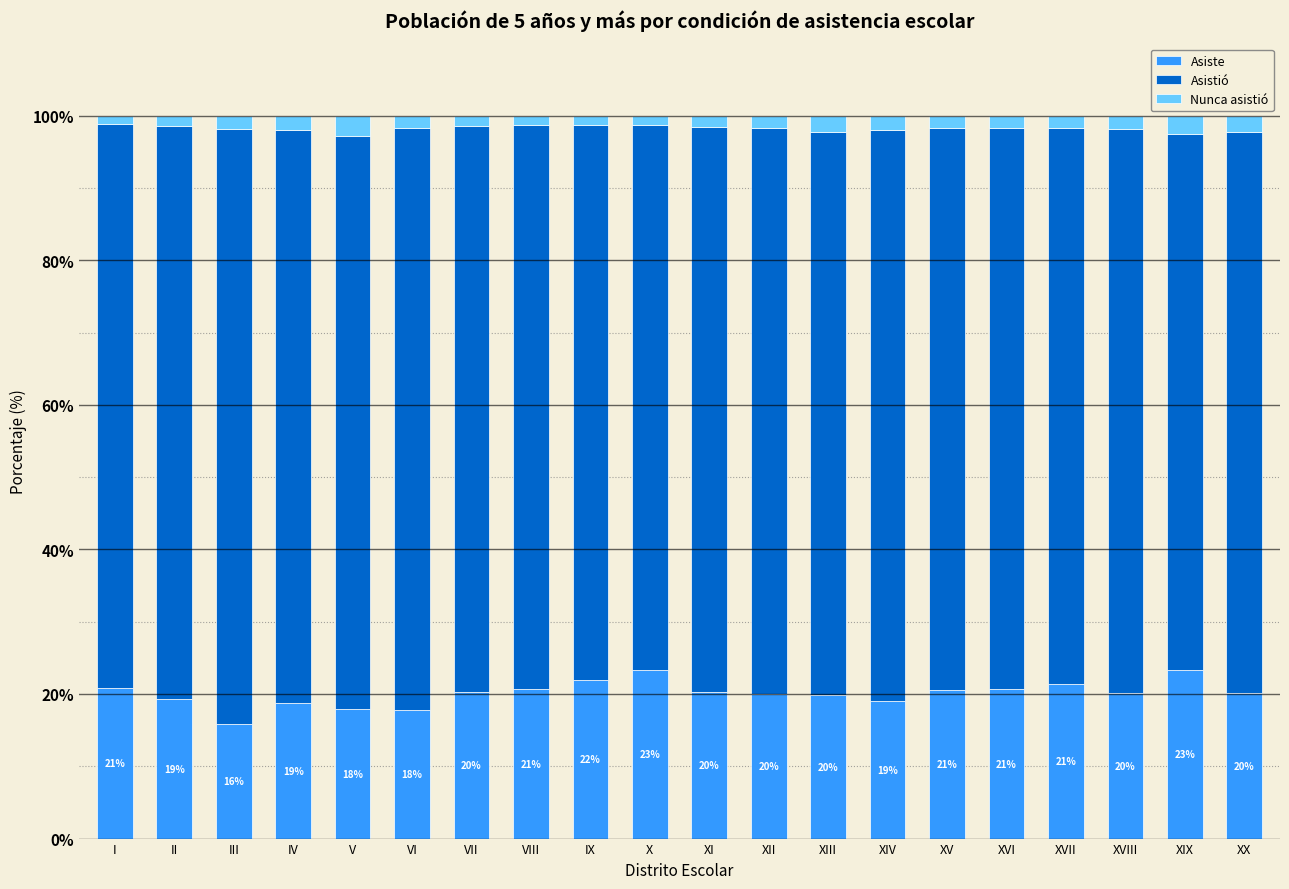

The value of Asiste at VI is 17.7. True or false?

True